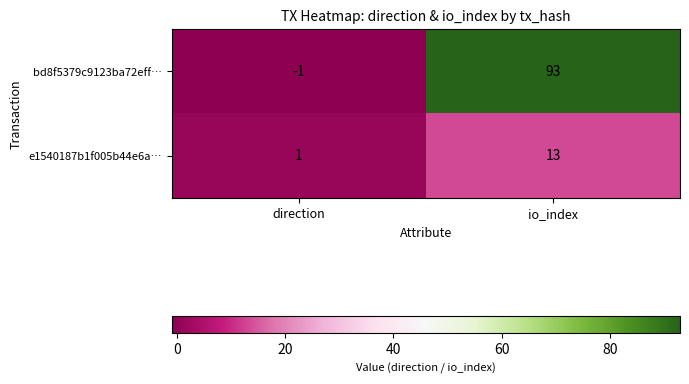

Which series has the largest total across all categories?

bd8f5379c9123ba72eff…